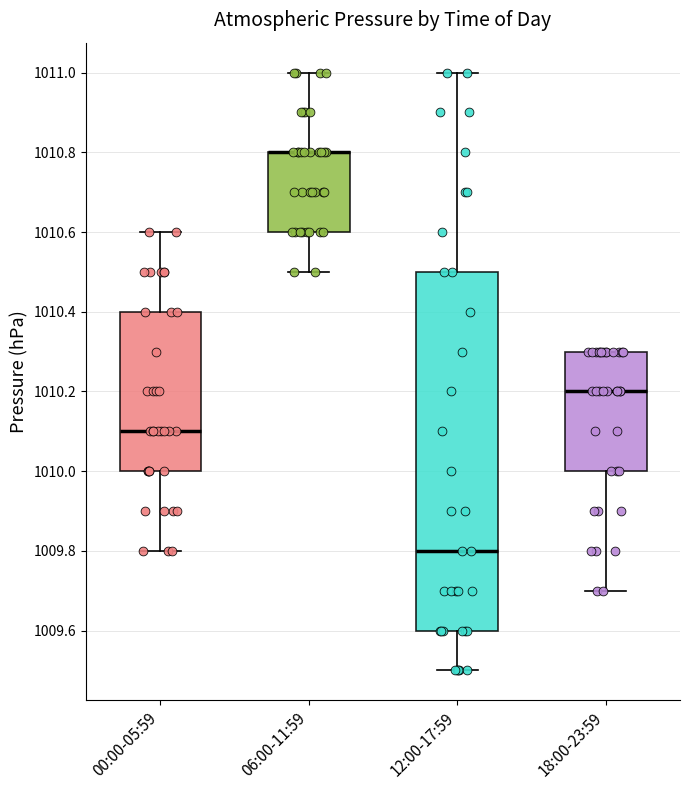

Which box is the tallest, from its lower edge to its upper edge?

12:00-17:59